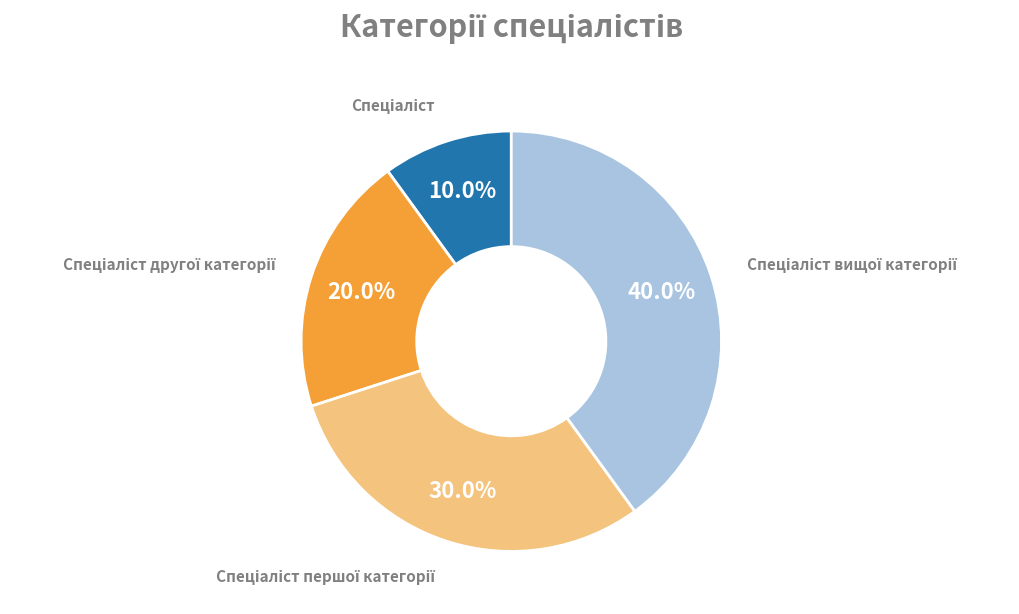

To the nearest percent, what is the difference between the largest and smallest slice percentages?

30%